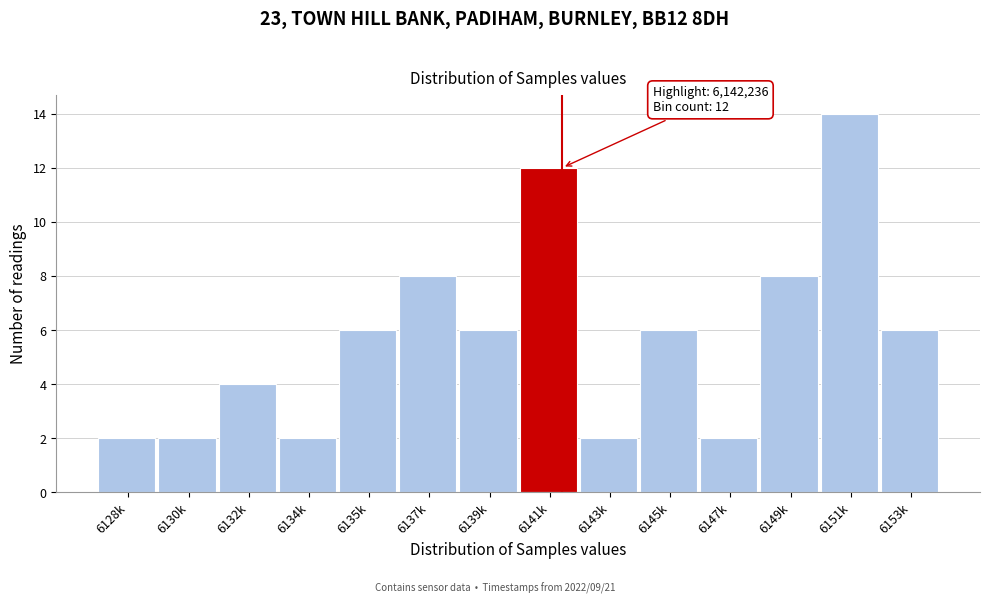

Reading right to left, list all the values displayed in this chart.

6	14	8	2	6	2	12	6	8	6	2	4	2	2